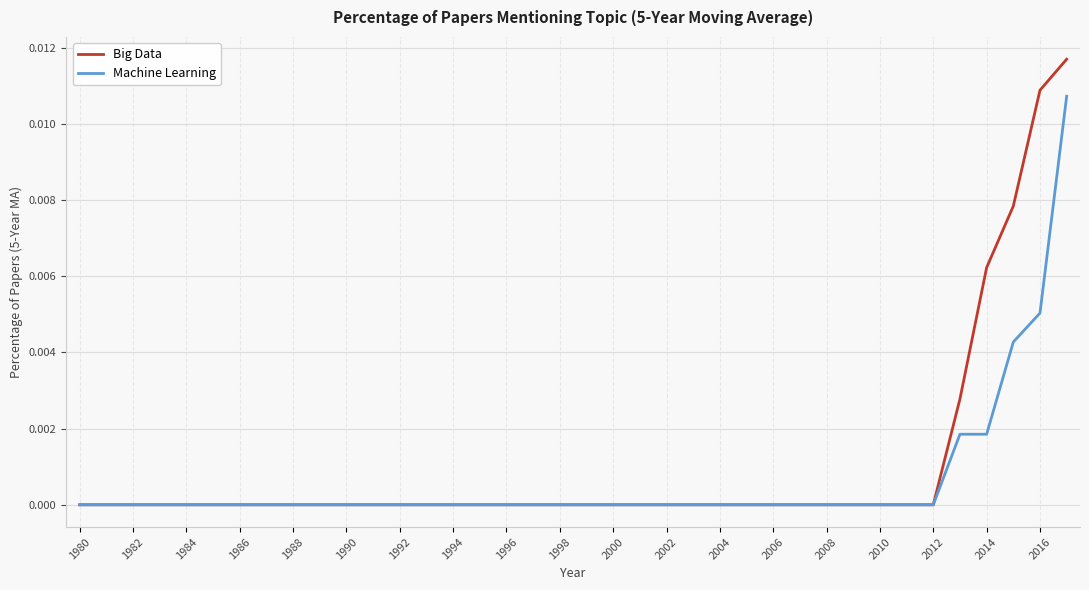

Which series has the widest spread of values?

Big Data